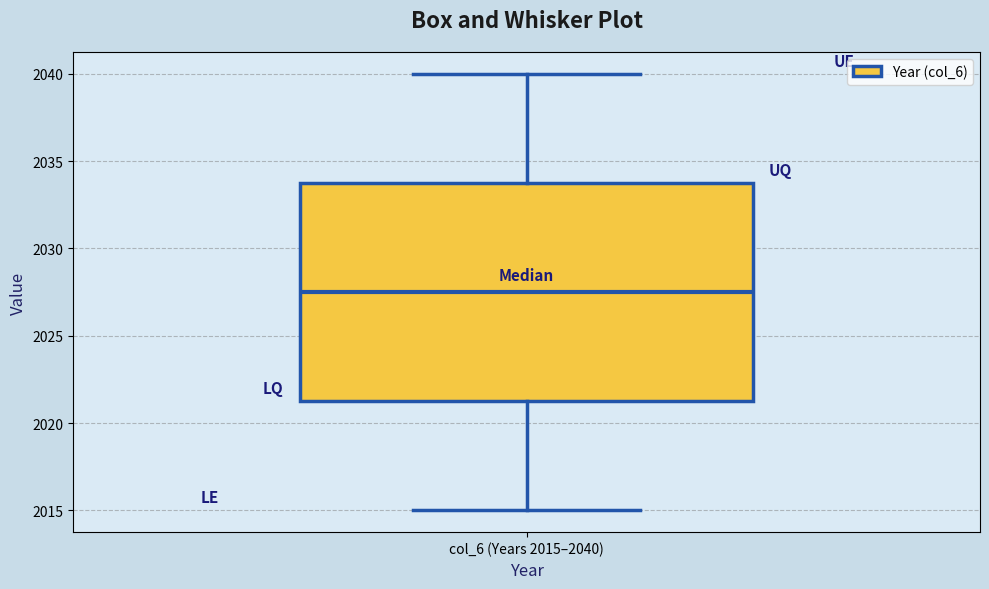

Read this box plot against the y-axis: the position of the median line, the range covered by the box, and the ends of both whiskers. The values are not printed on the chart, so give them approximately, as read against the axis.

median 2027.5, box 2021.5 to 2034.0, whiskers 2015.0 to 2040.0